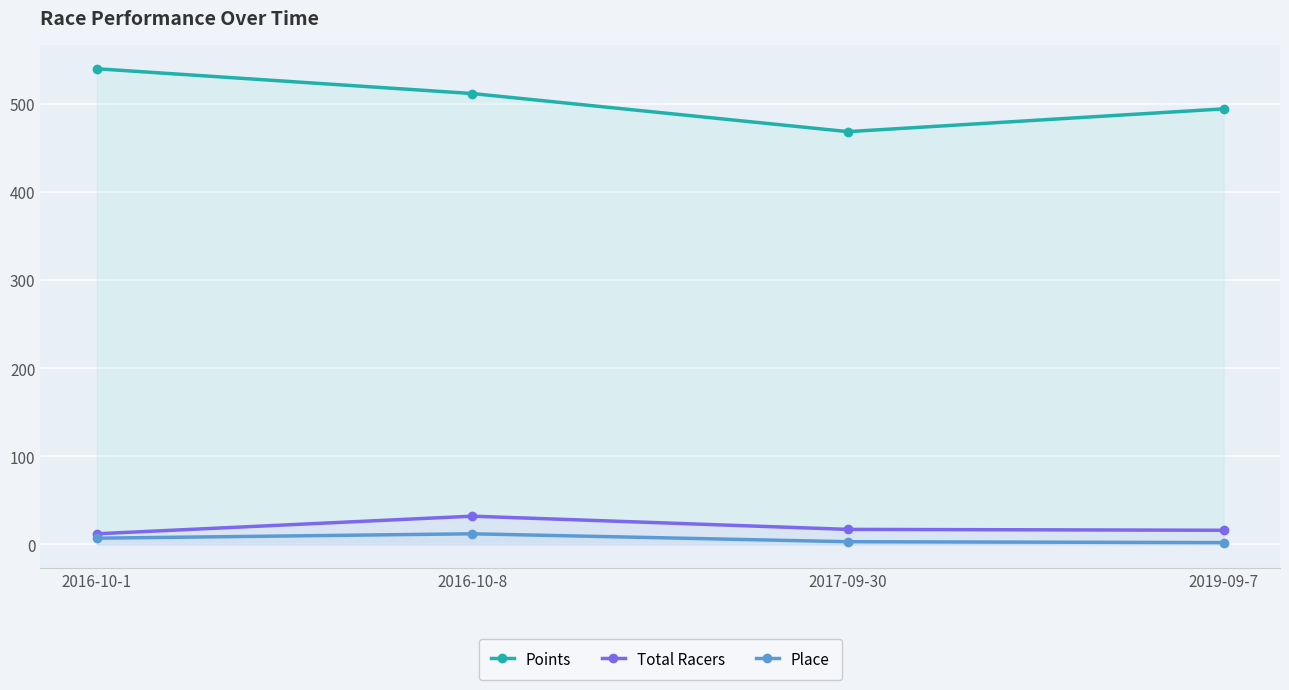

Is the value of Points at 2019-09-7 greater than the value of Place at 2016-10-8?

Yes